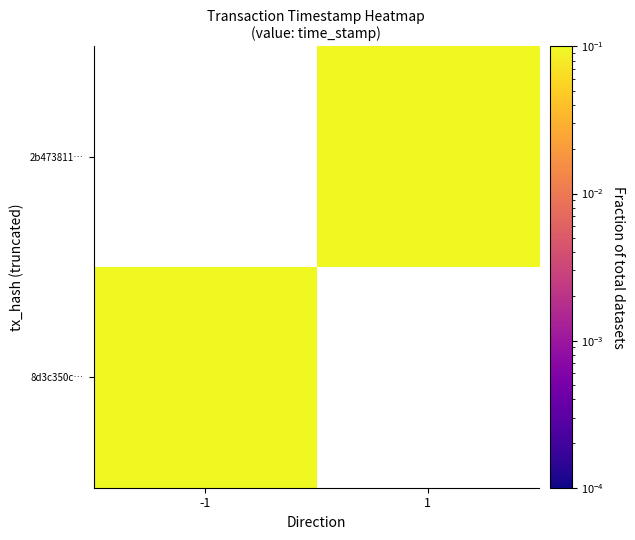

How many values in 8d3c350c… are above zero?

1